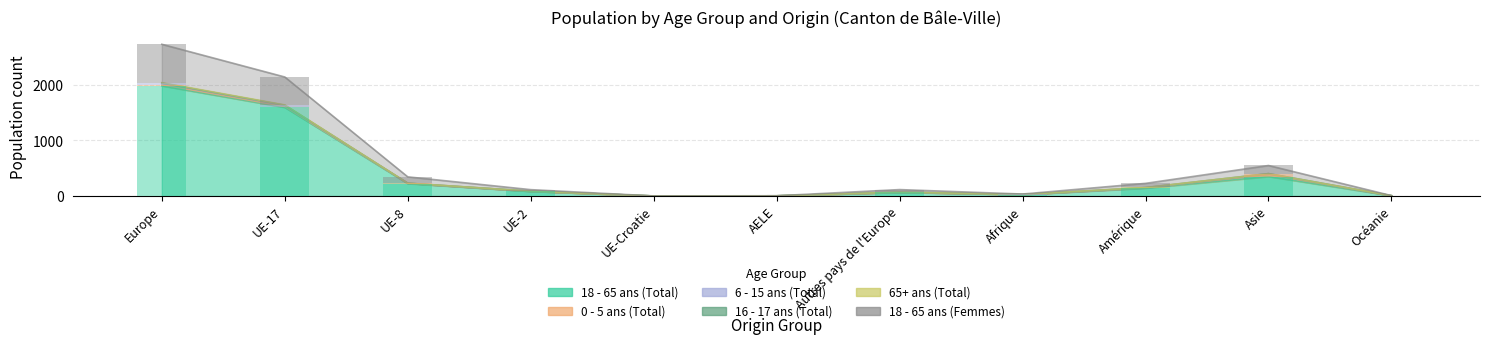

Is the value of 16 - 17 ans (Total) at Europe greater than the value of 0 - 5 ans (Total) at UE-Croatie?

Yes